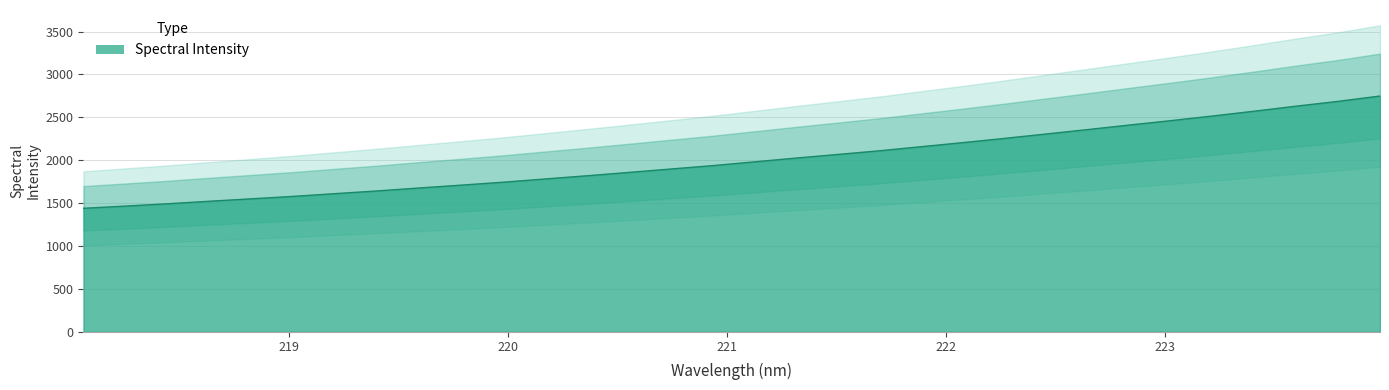

Rank the categories by value from lowest to highest.

218.0596, 218.2508, 218.442, 218.6332, 218.8244, 219.0156, 219.2067, 219.3979, 219.589, 219.7801, 219.9712, 220.1623, 220.3533, 220.5444, 220.7354, 220.9264, 221.1174, 221.3083, 221.4993, 221.6902, 221.8812, 222.0721, 222.263, 222.4538, 222.6447, 222.8355, 223.0264, 223.2172, 223.408, 223.5987, 223.7895, 223.9802